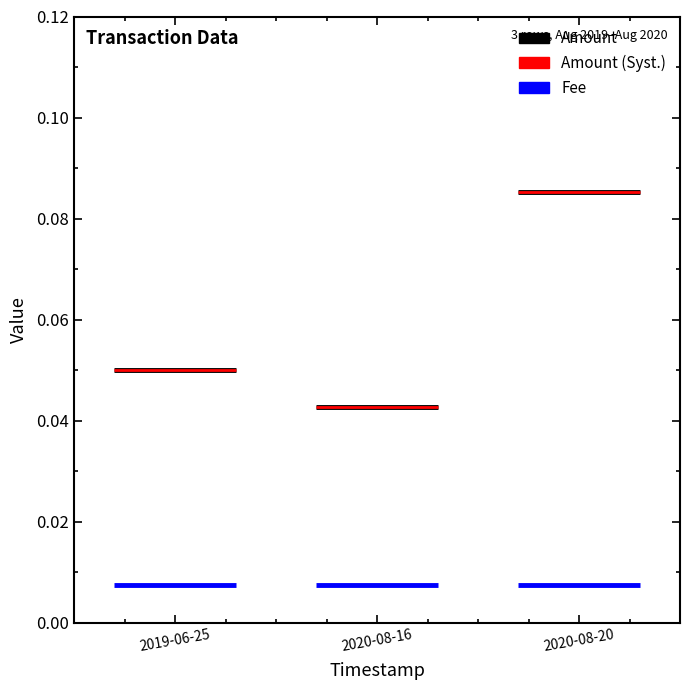

Which category has the highest value in the Fee (overlay) series?

2019-06-25